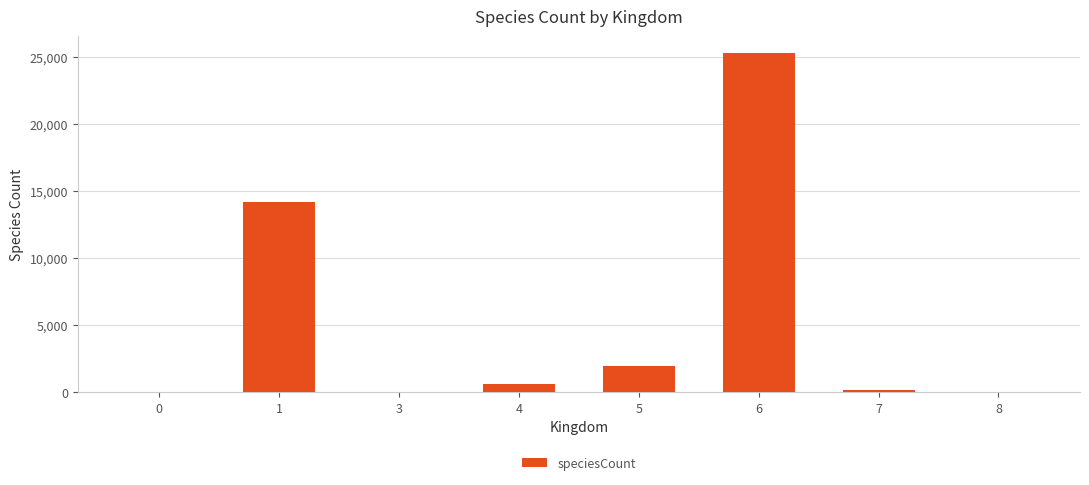

What is the average value?

5282